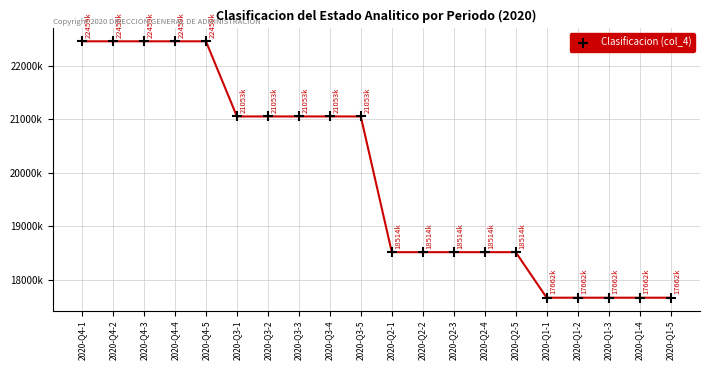

Does the chart have visible grid lines?

Yes